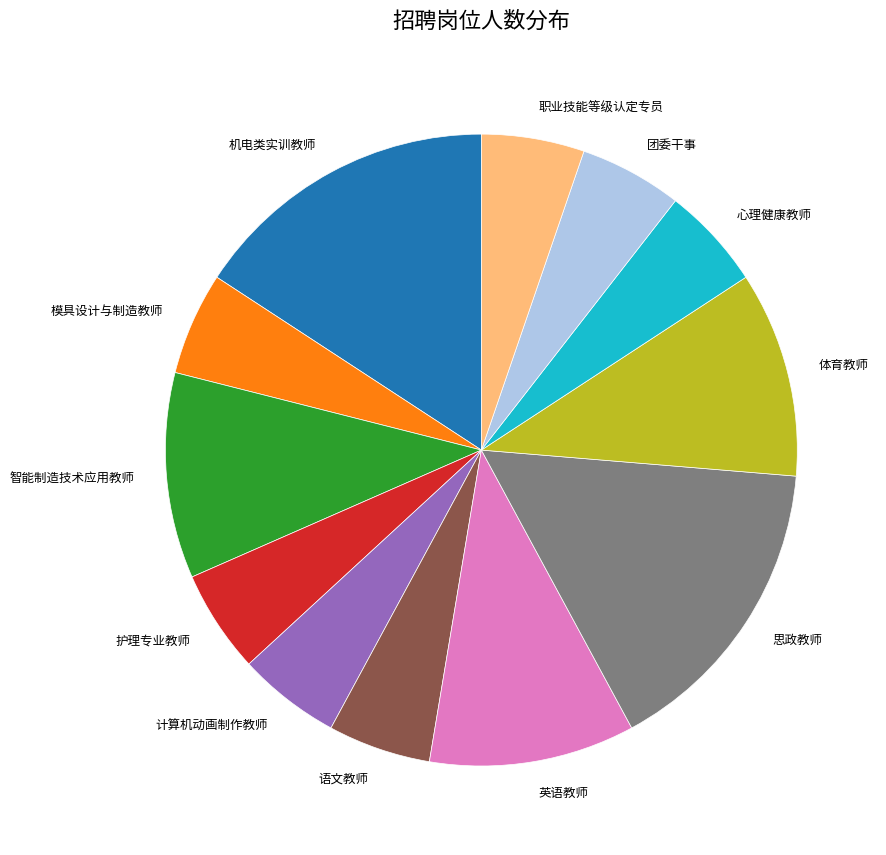

Between 机电类实训教师 and 职业技能等级认定专员, which is larger?

机电类实训教师